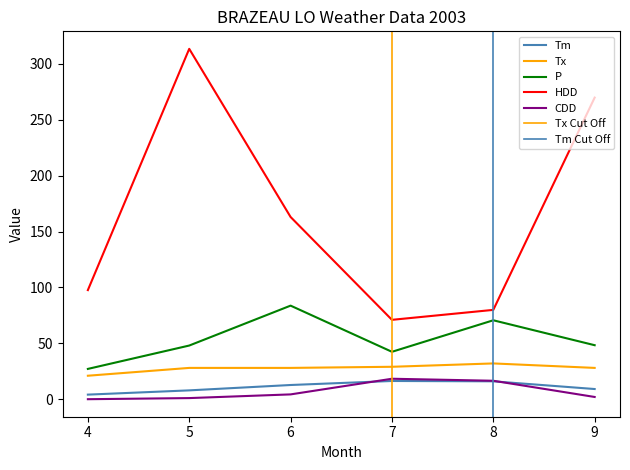

True or false: CDD and Tx intersect in this chart.

False